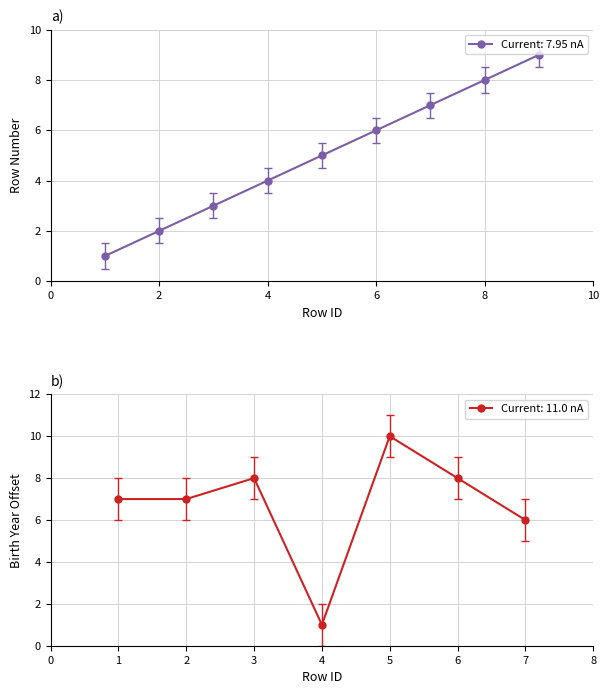

True or false: Current: 7.95 nA has more than 0 interior local peaks.

False